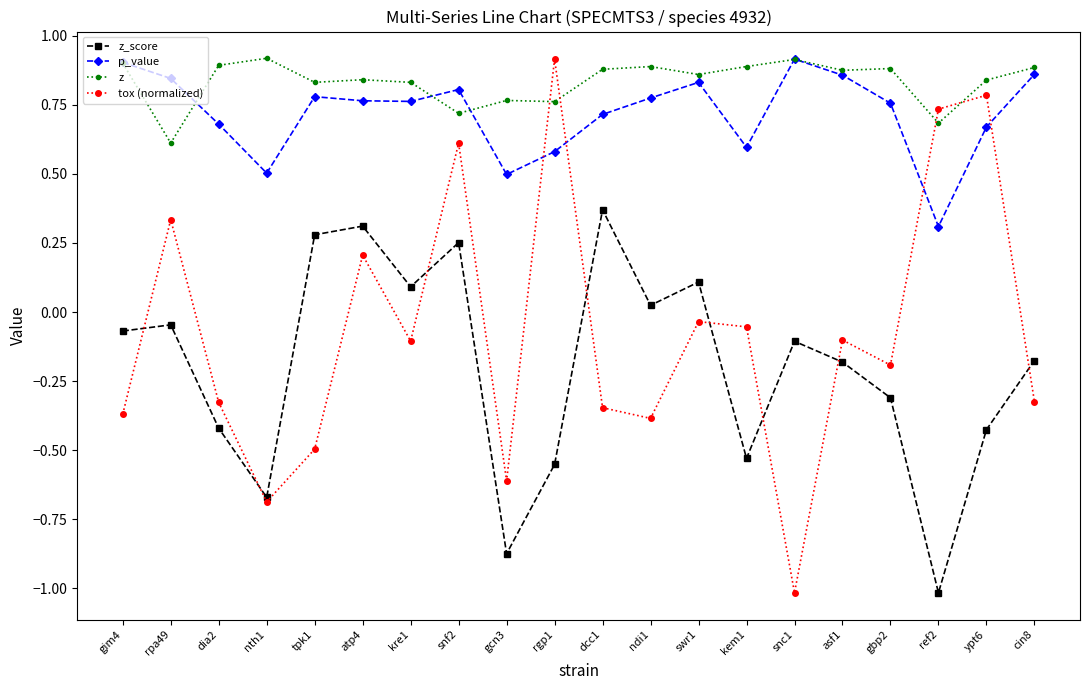

True or false: p_value and z cross at least once.

True